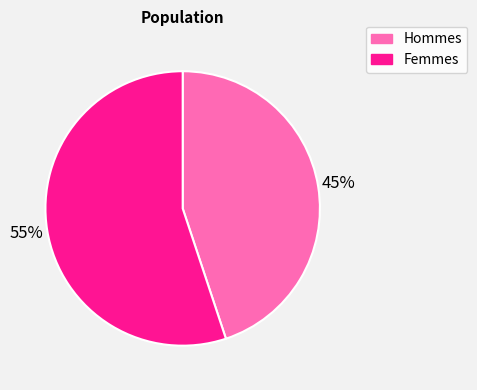

Is there a majority slice in this chart?

Yes